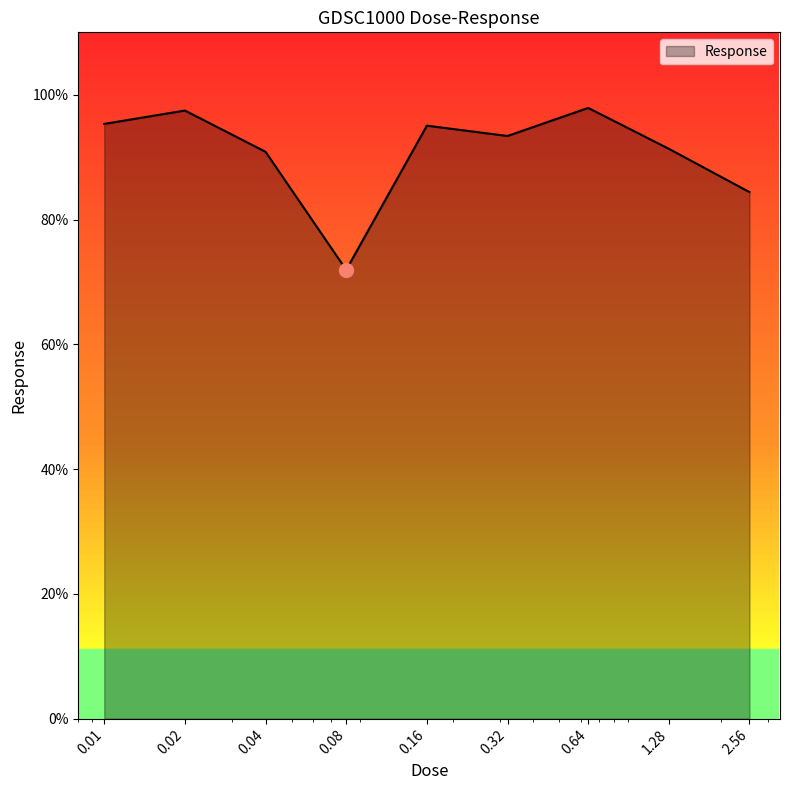

How many lines are shown in the chart?

1